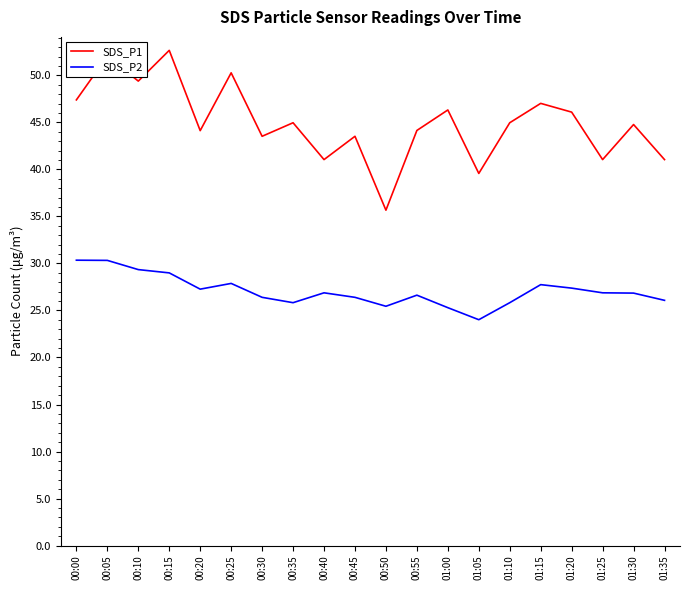

Which series has the largest range (max minus min)?

SDS_P1